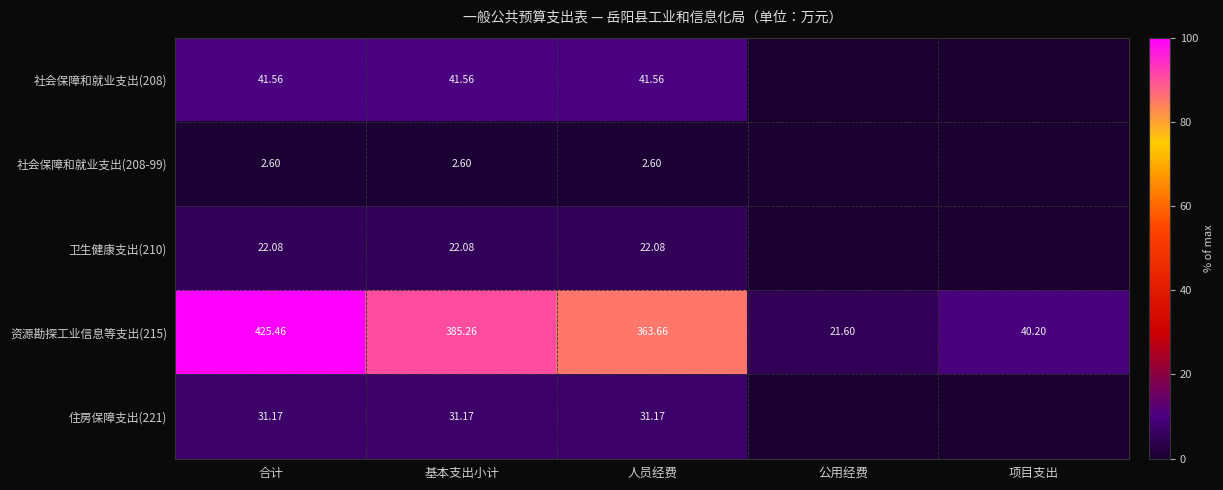

What is the total value across all series at 人员经费?

461.1